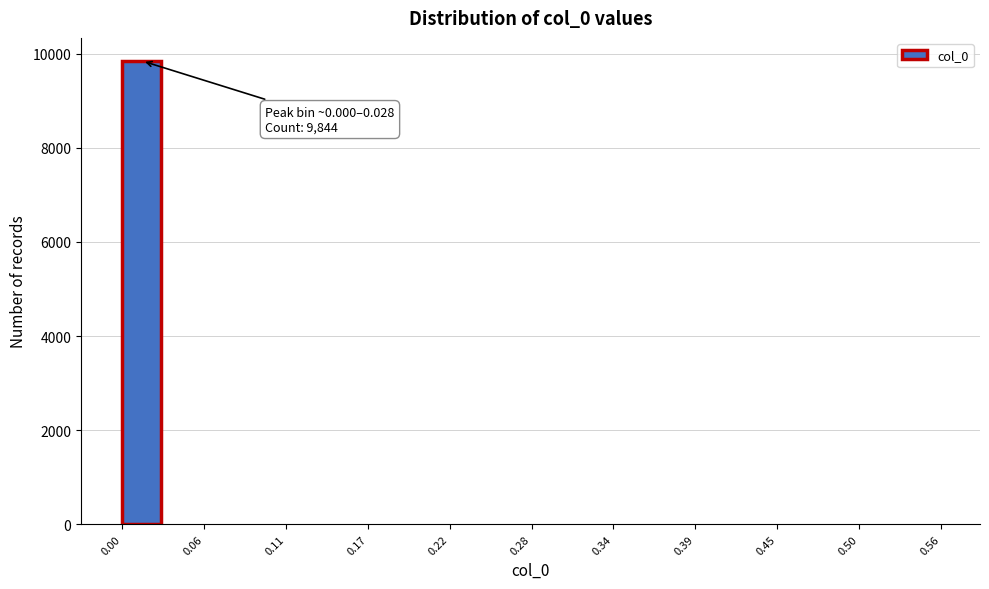

Read against the x-axis, roughly where is the centre of the tallest bar?

0.01